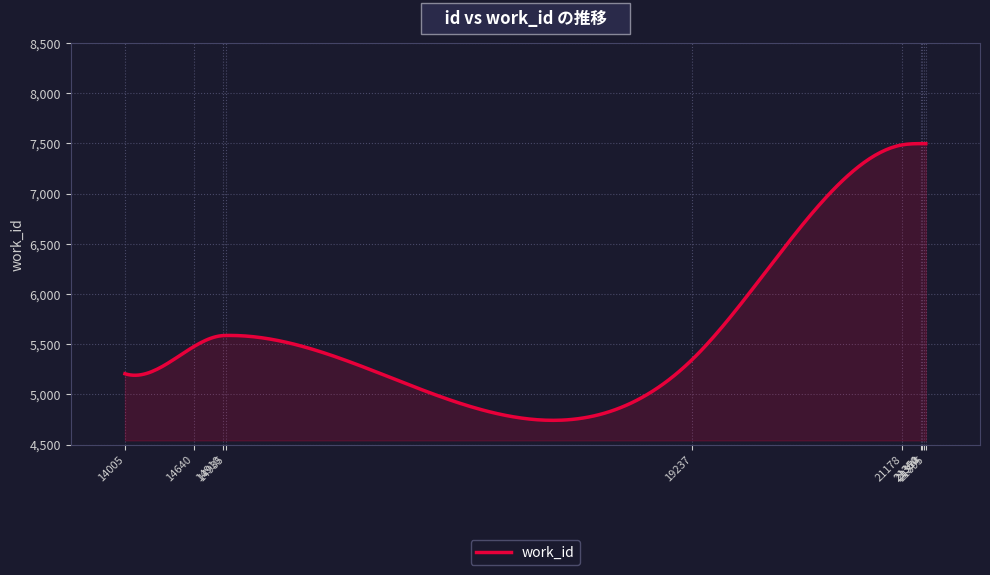

What is the minimum value shown in the chart?

4741.7